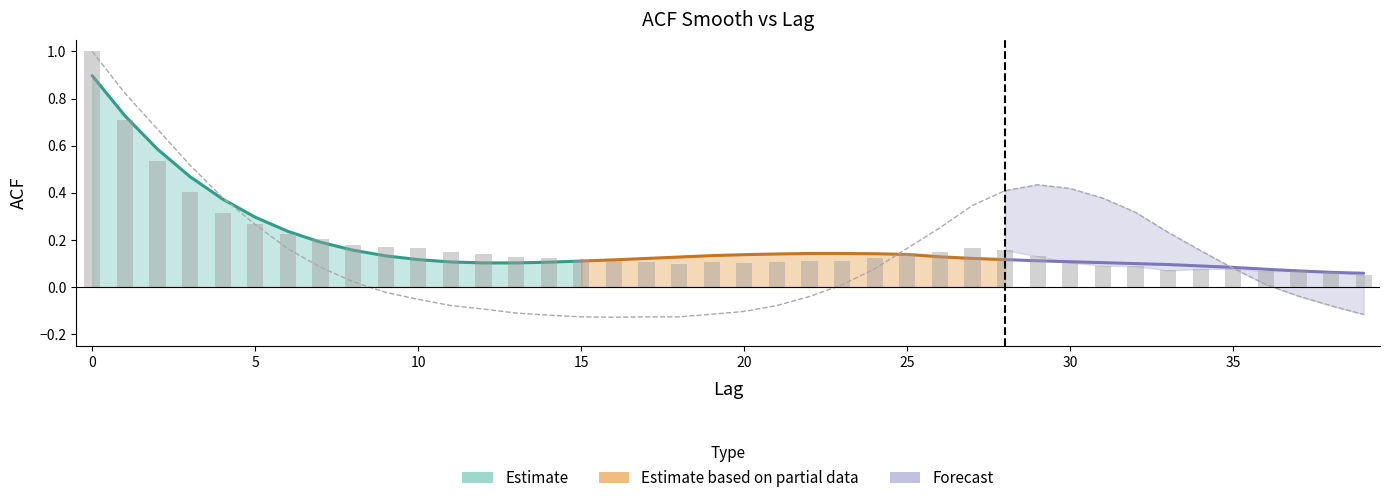

What is the sum of all values?

7.3